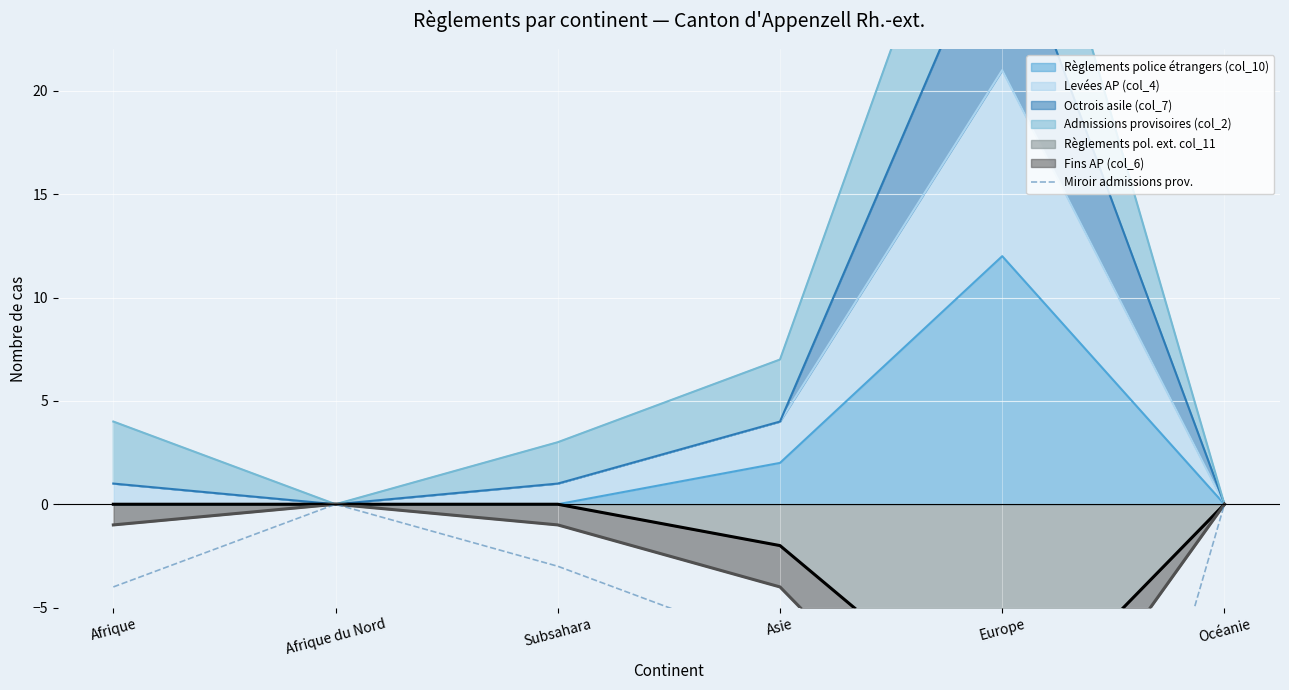

Is it true that Règlements police étrangers (col_10) equals 0 at Océanie?

True